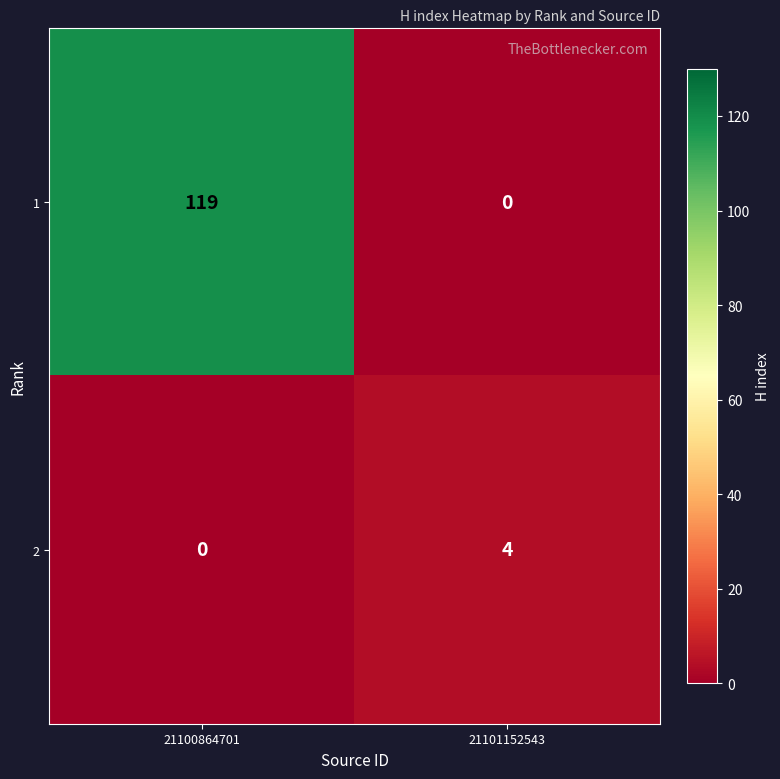

What is the total value across all series at 21100864701?

119